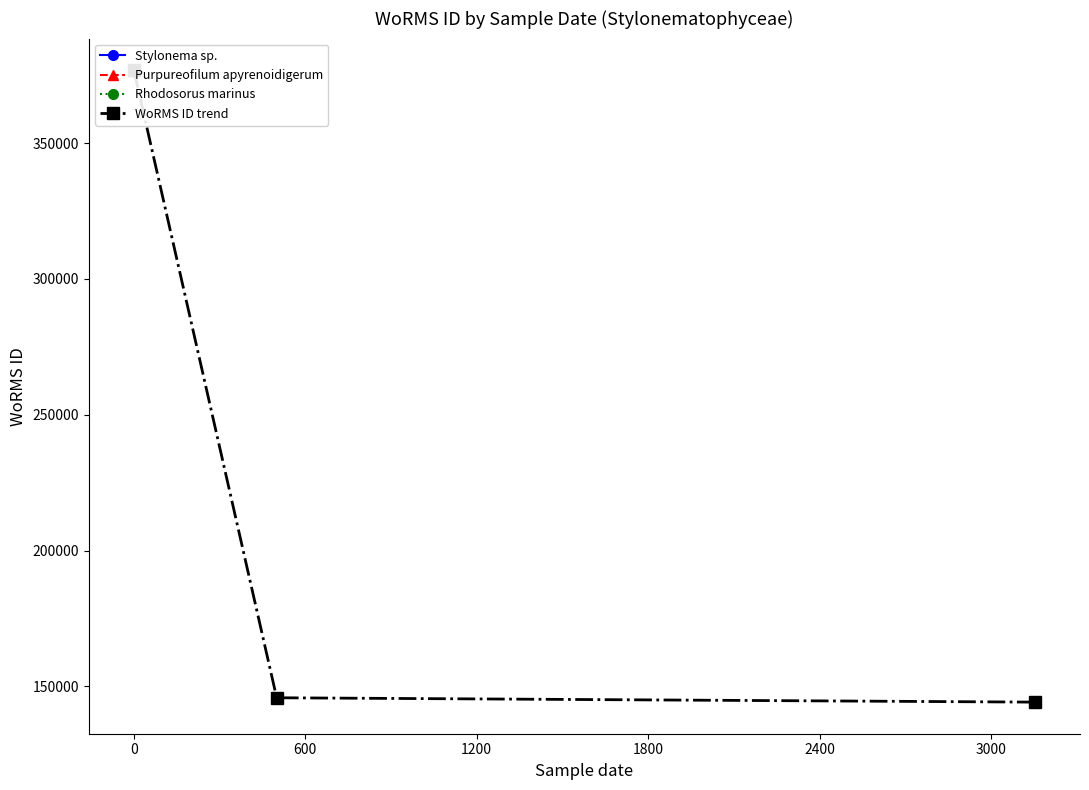

Reading left to right, transcribe all the data shown in this chart.

376817	145791	144187